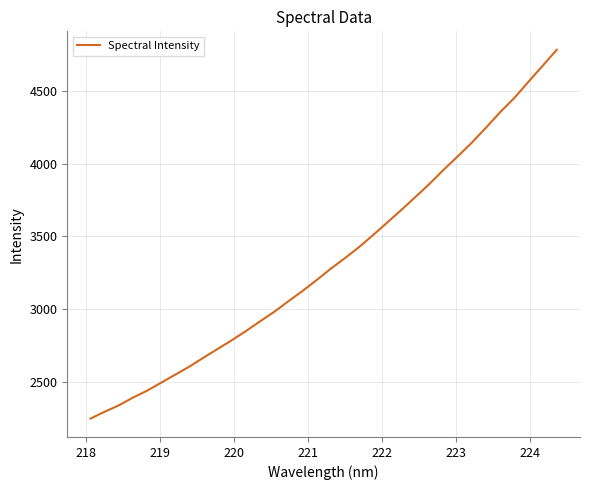

What is the greatest value displayed?

4781.5